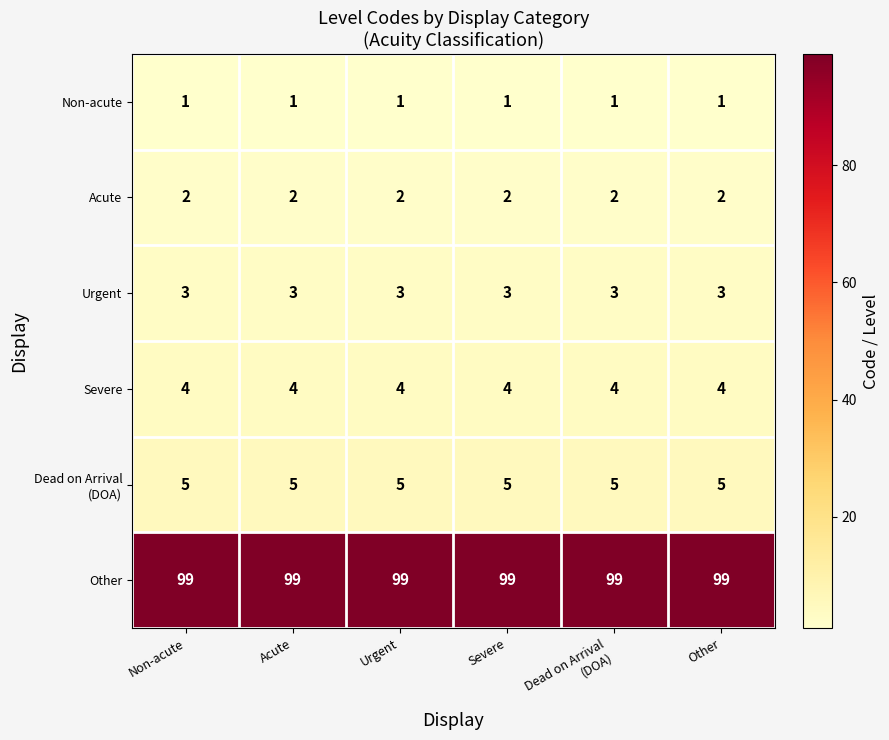

What is the sum of the Severe values at Severe and Non-acute?

8